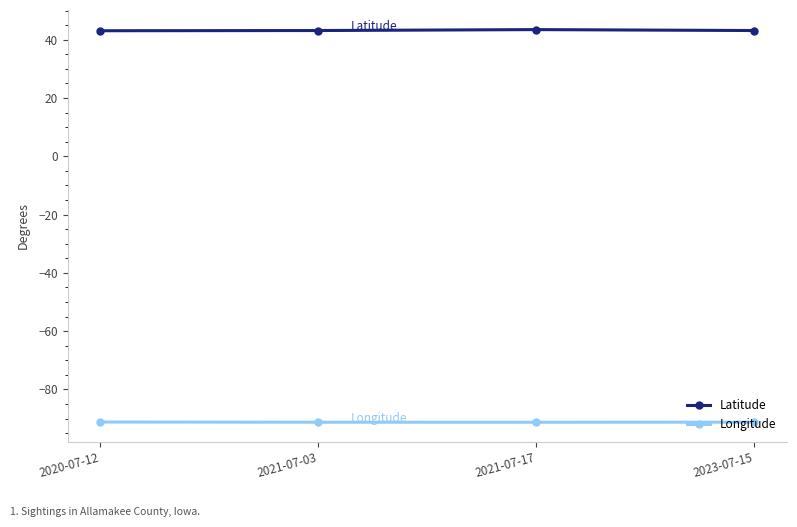

What is the approximate value of Longitude at 2021-07-17?

-91.3